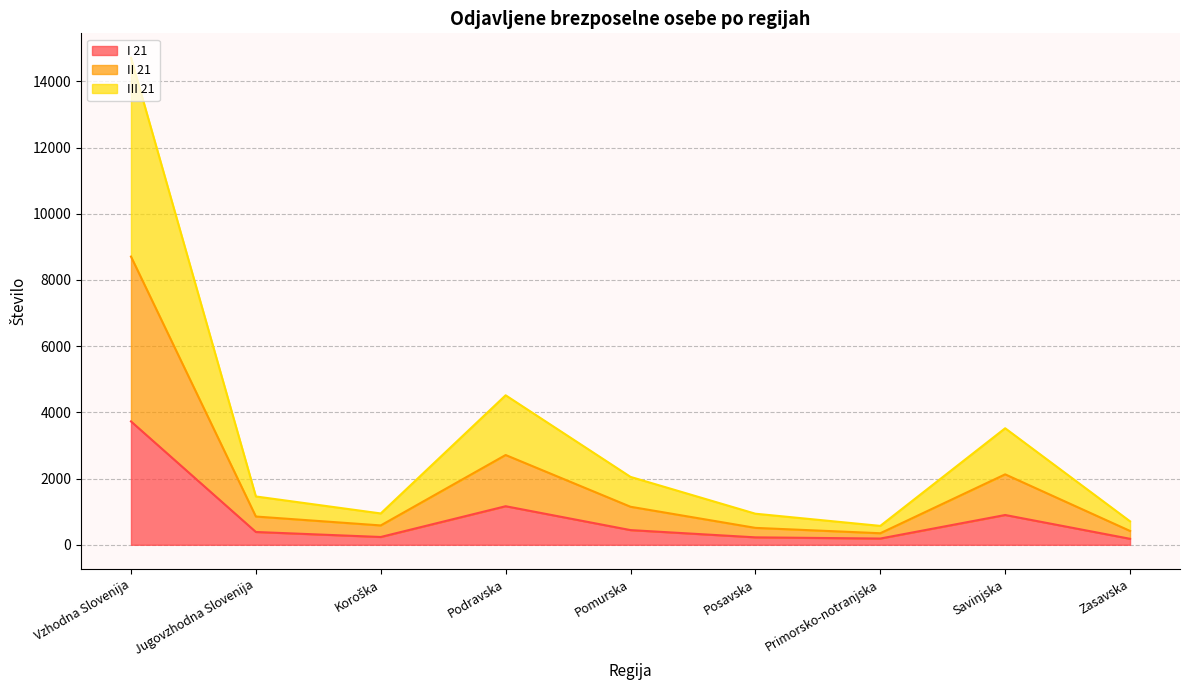

What is the minimum value shown in the chart?

181